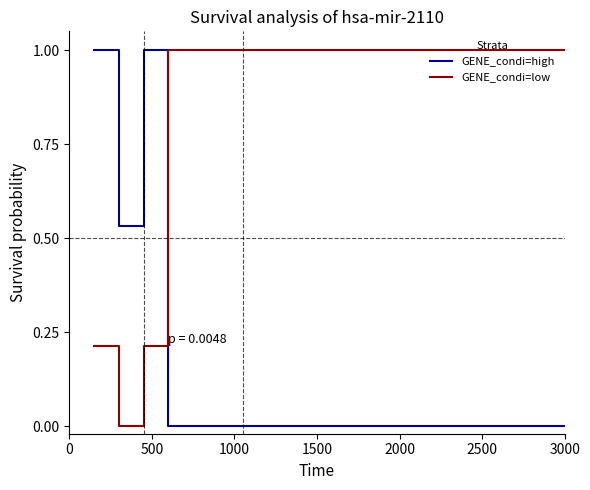

After their last crossing, which series has the higher values: GENE_condi=low or GENE_condi=high?

GENE_condi=low